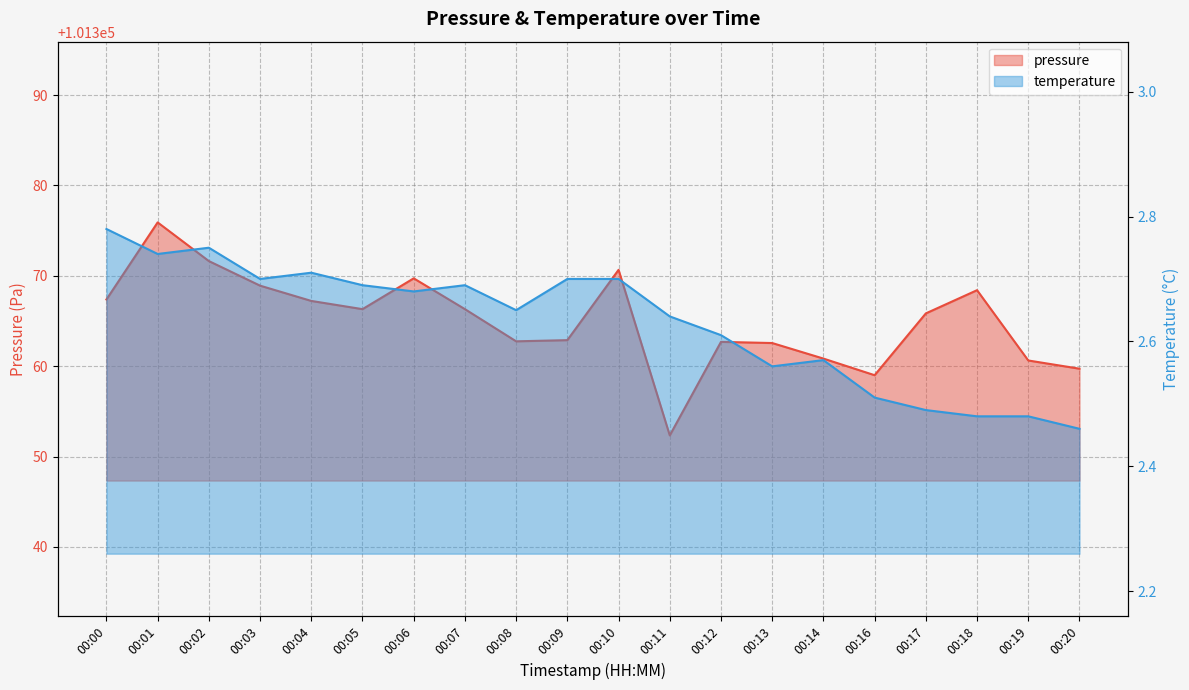

What is the sum of the pressure values at 00:08 and 00:17?

202728.6